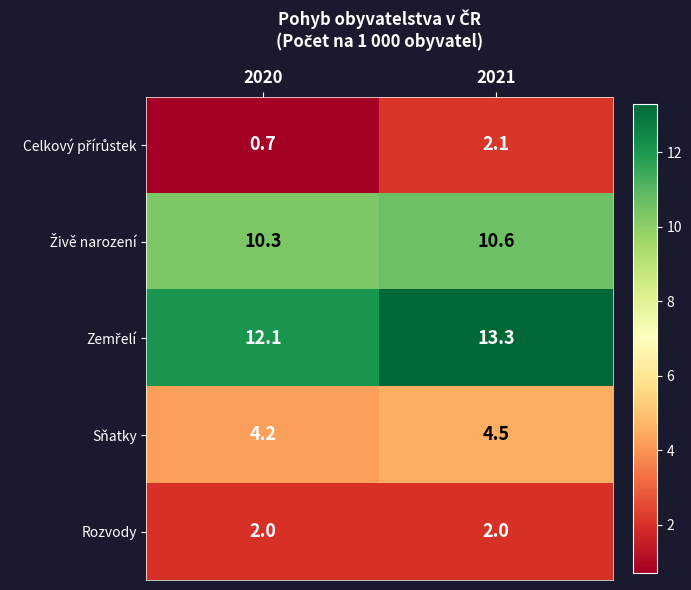

What is the total value across all series at 2021?

32.5